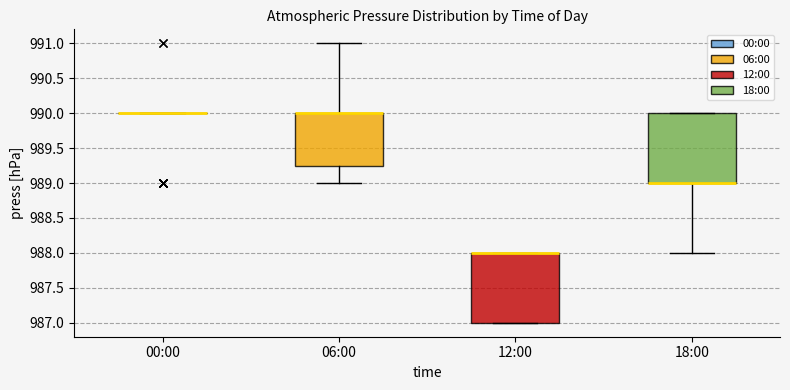

Reading left to right, read every box against the y-axis: the position of its median line, the range the box covers, and the ends of its whiskers. The values are not printed on the chart, so give them approximately, as read against the axis.

00:00: box collapsed to a line at 990.00, whiskers 990.00 to 990.00
06:00: median 990.00 (drawn on the box's upper edge), box 989.25 to 990.00, whiskers 989.00 to 991.00
12:00: median 988.00 (drawn on the box's upper edge), box 987.00 to 988.00, whiskers 987.00 to 988.00
18:00: median 989.00 (drawn on the box's lower edge), box 989.00 to 990.00, whiskers 988.00 to 990.00